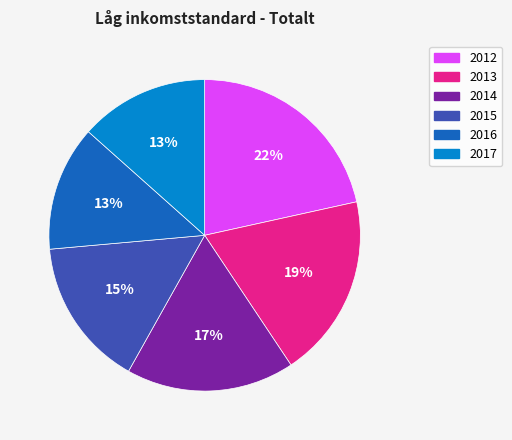

Approximately how many times larger is the value at 2017 compared to 2012?

0.6